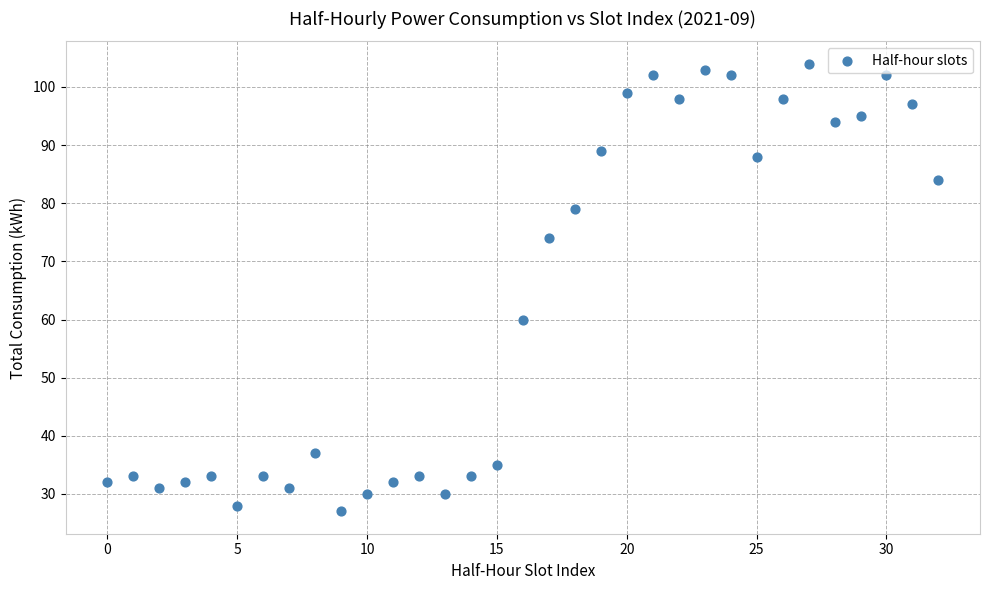

What is the range of Y values (max minus min)?

77